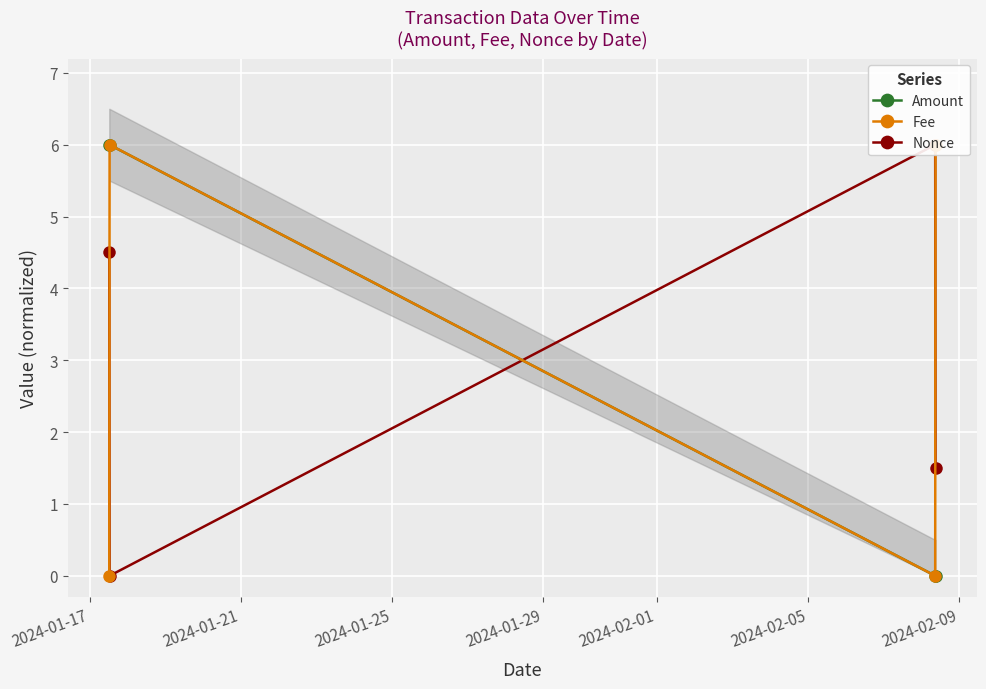

At how many categories does at least one series exceed 4?

4